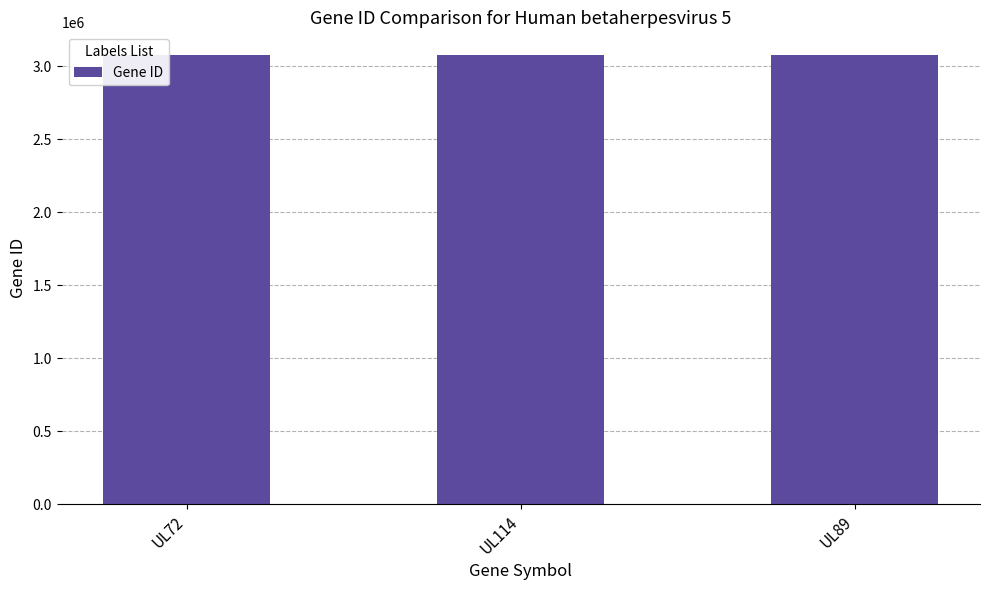

The value at UL89 is 3077553. True or false?

True